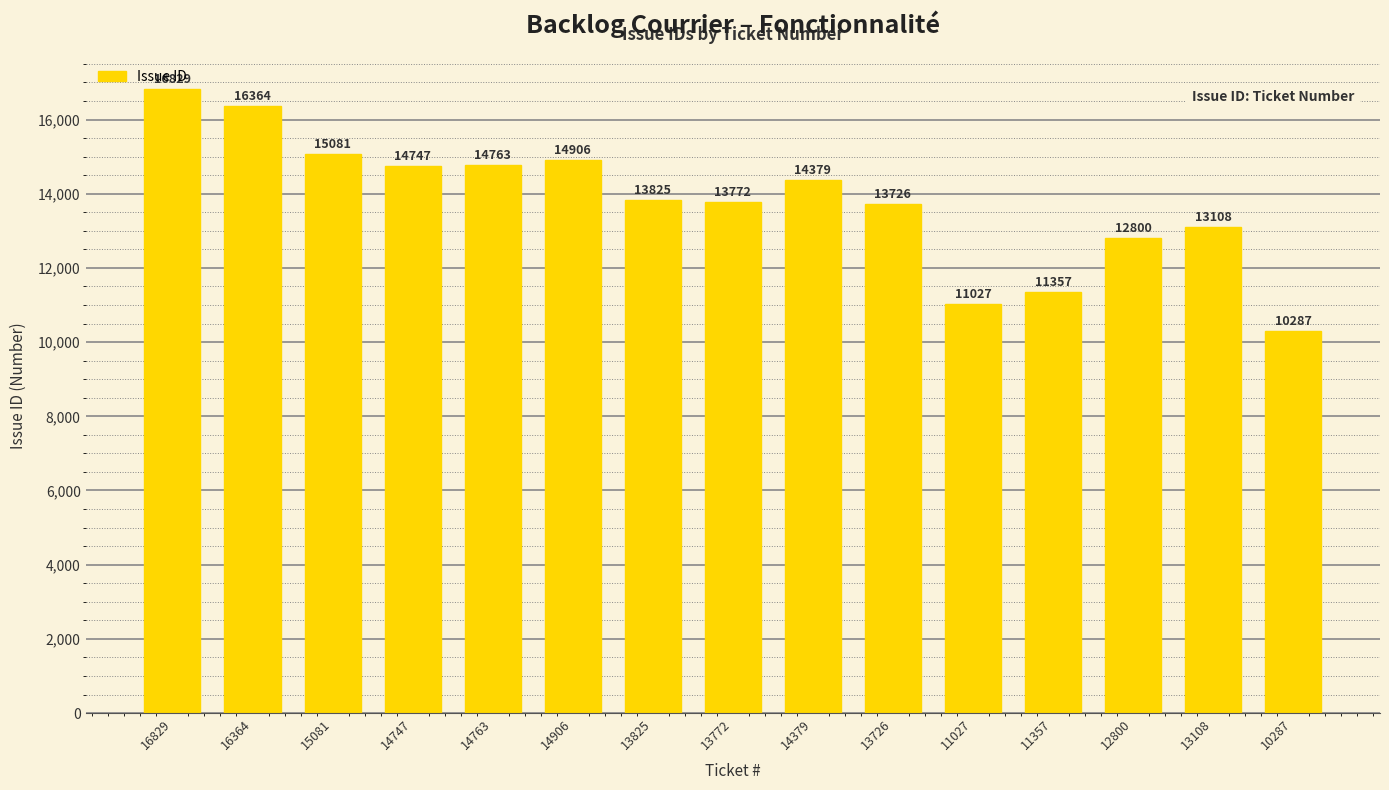

Between 11357 and 11027, which is larger?

11357